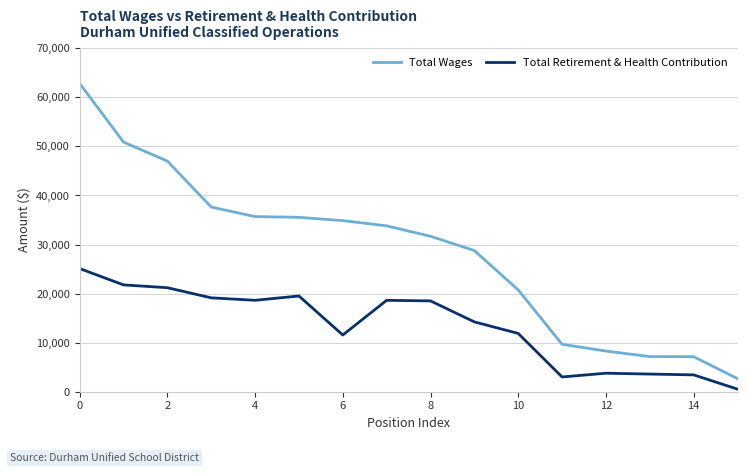

Which series has the largest range (max minus min)?

Total Wages